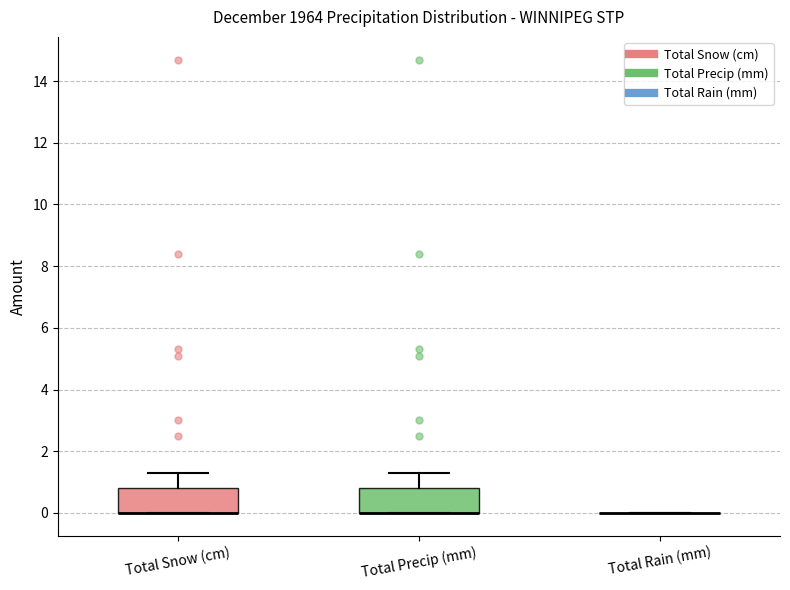

Reading left to right, read every box against the y-axis: the position of its median line, the range the box covers, and the ends of its whiskers. The values are not printed on the chart, so give them approximately, as read against the axis.

Total Snow (cm): median 0.0 (drawn on the box's lower edge), box 0.0 to 0.8, whiskers 0.0 to 1.4
Total Precip (mm): median 0.0 (drawn on the box's lower edge), box 0.0 to 0.8, whiskers 0.0 to 1.4
Total Rain (mm): box collapsed to a line at 0.0, whiskers 0.0 to 0.0